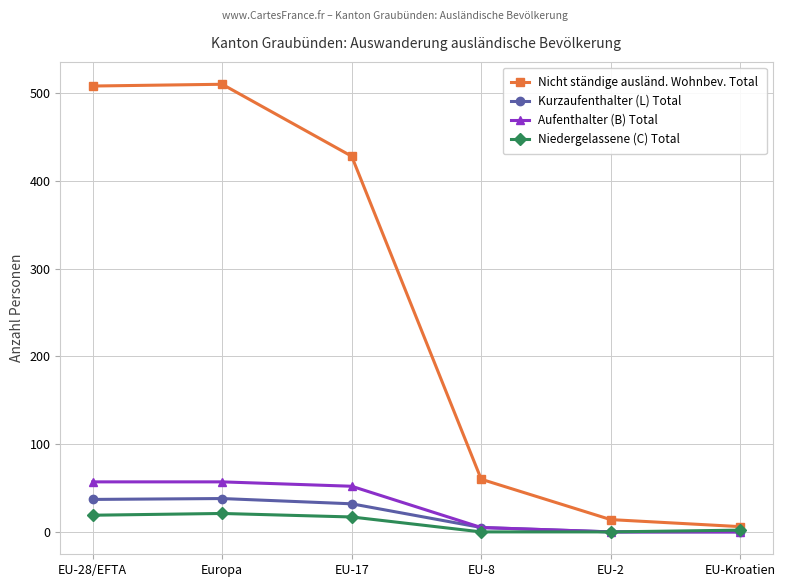

What is the label of the 4th point from the left?

EU-8